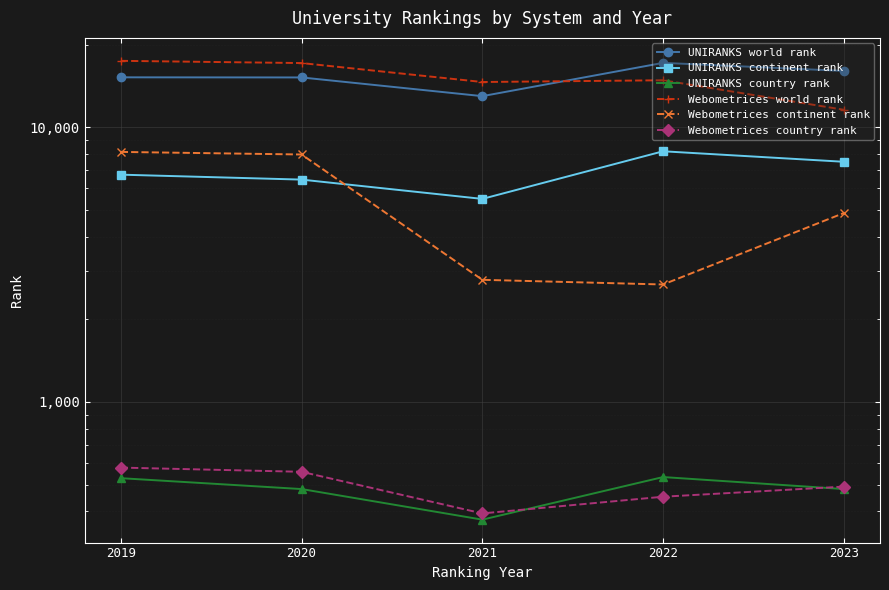

True or false: UNIRANKS continent rank and UNIRANKS world rank cross at least once.

False